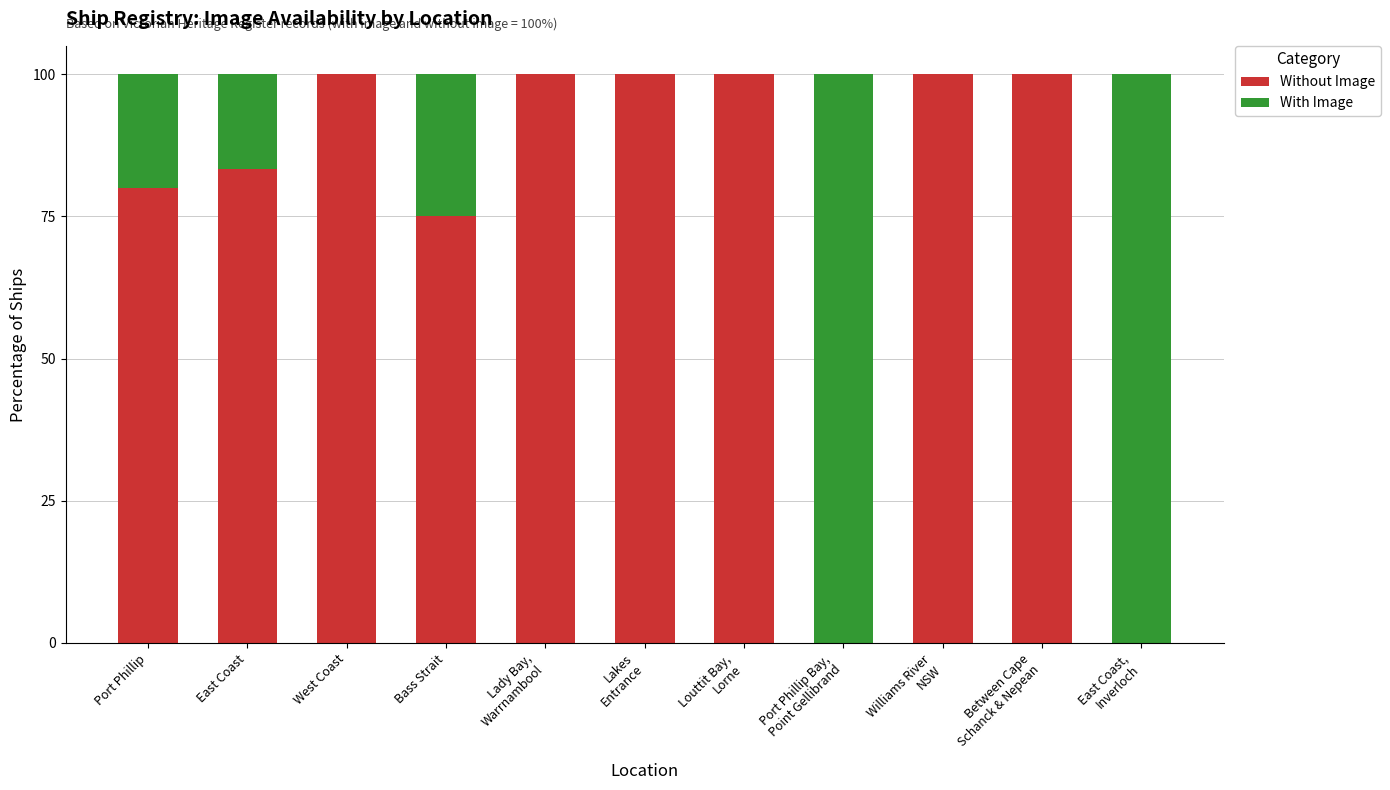

What is the highest value of the Without Image series?

100.0